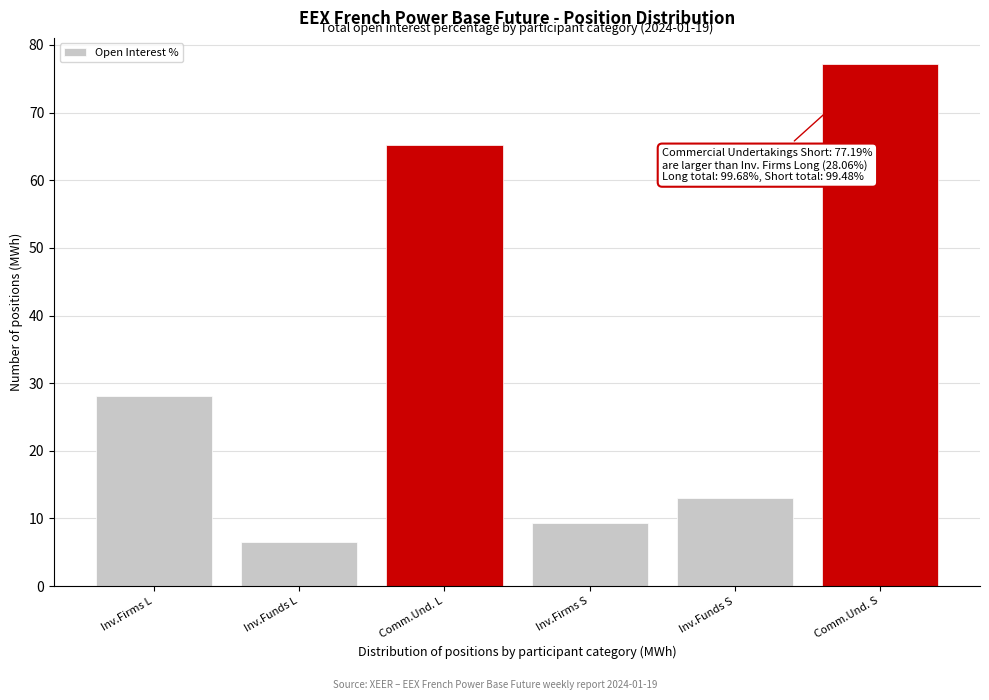

Reading left to right, list all the values displayed in this chart.

Inv.Firms L=28.1	Inv.Funds L=6.5	Comm.Und. L=65.2	Inv.Firms S=9.3	Inv.Funds S=13.0	Comm.Und. S=77.2